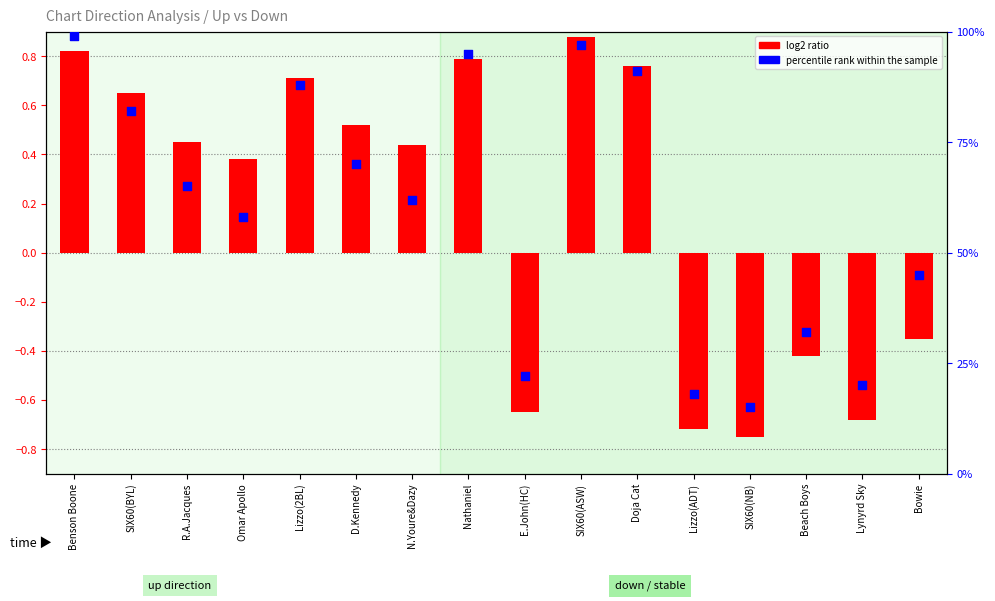

What is the total value across all series at R.A.Jacques?

65.5